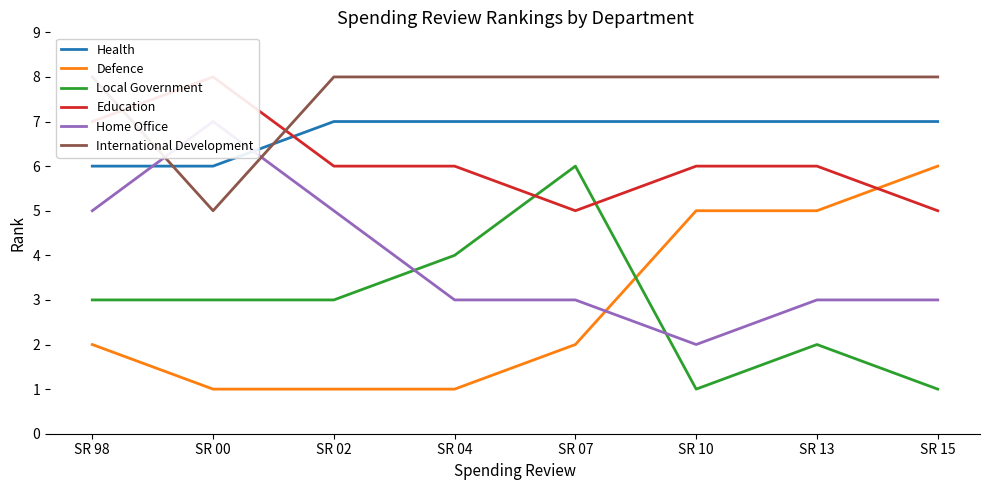

Where is Home Office nearest to the value 4?

SR 98